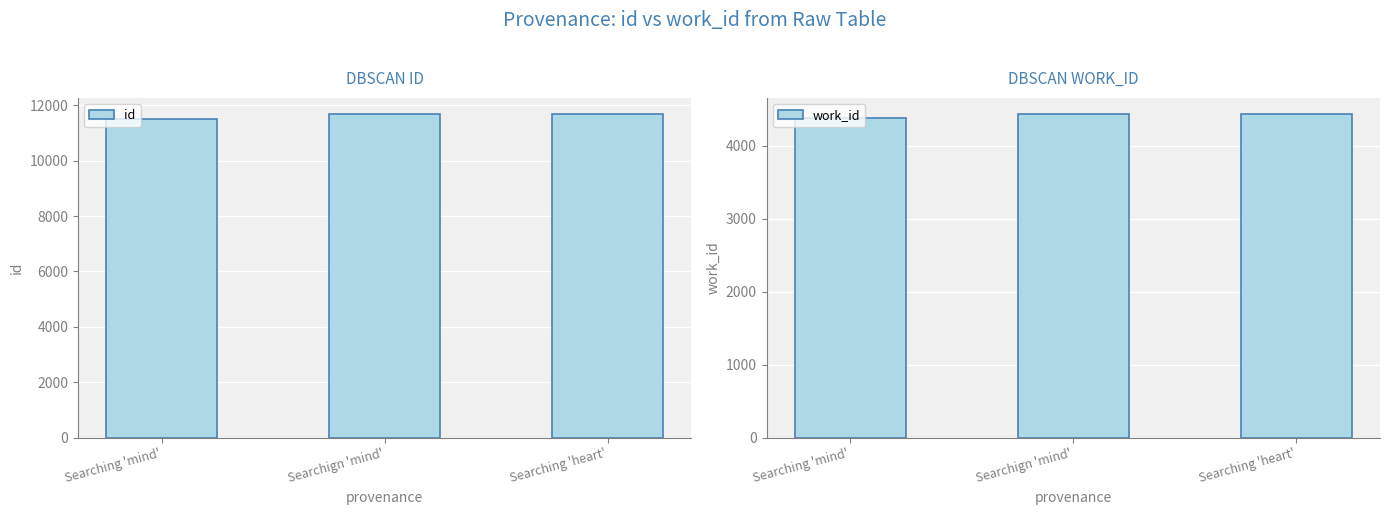

What is the total value across all series at Searching 'heart'?

16116